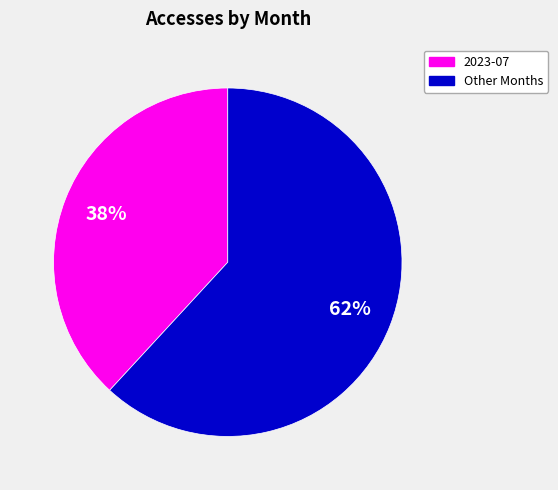

How many slices are in this pie chart?

2